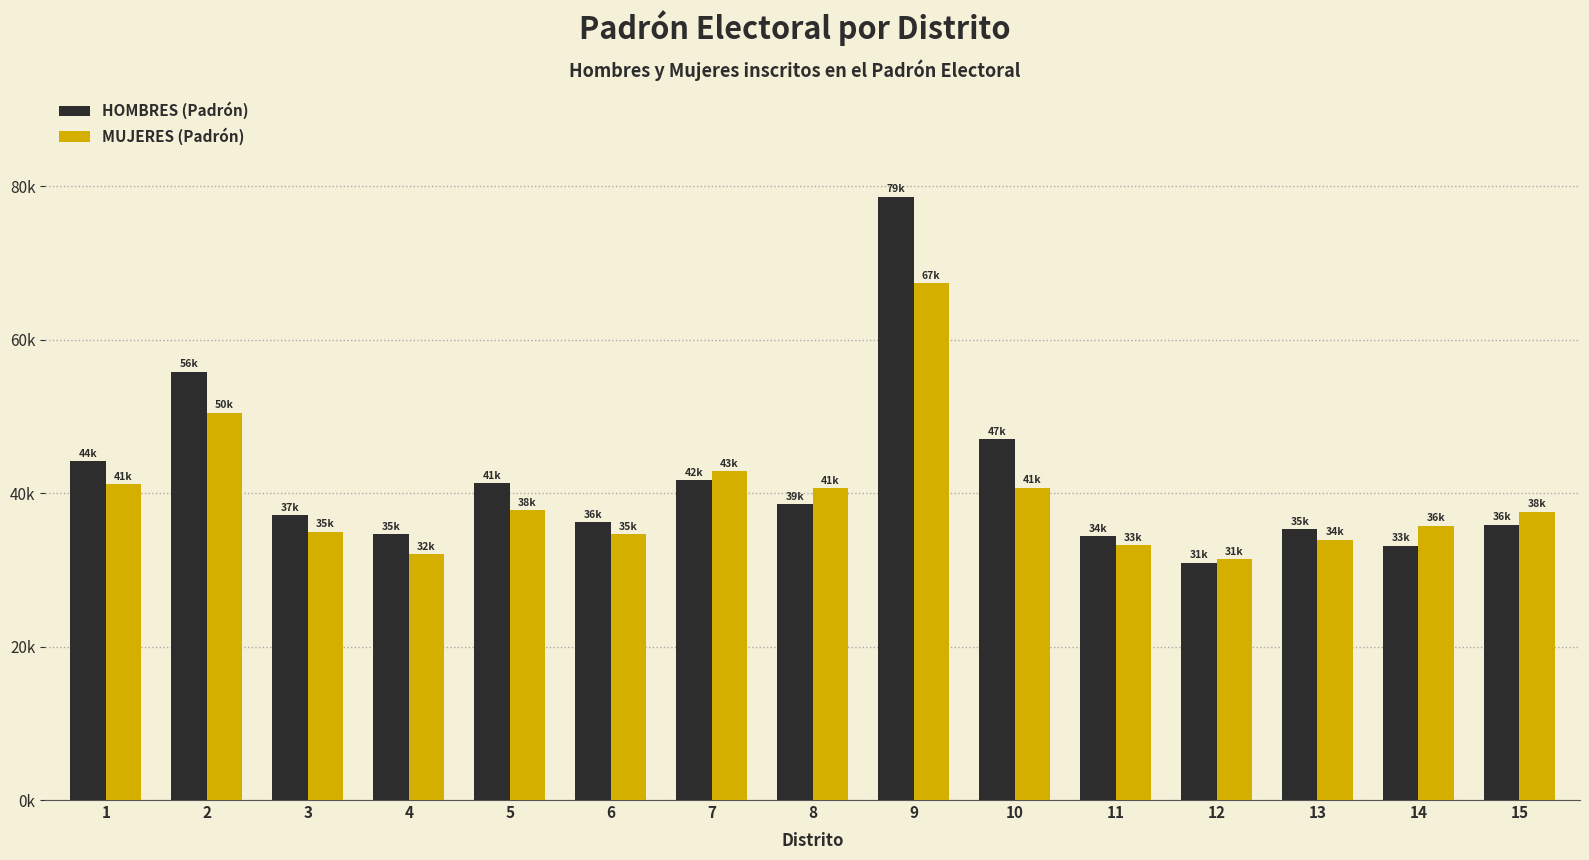

Are the bars grouped side by side (vs. stacked)?

Yes